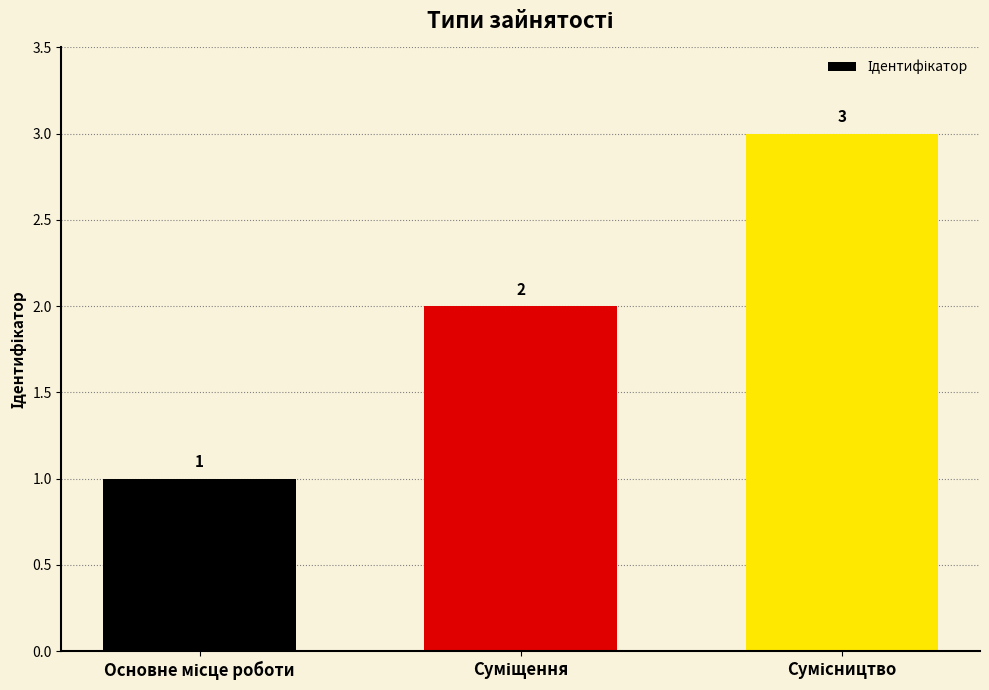

What is the difference between the second highest and minimum values?

1